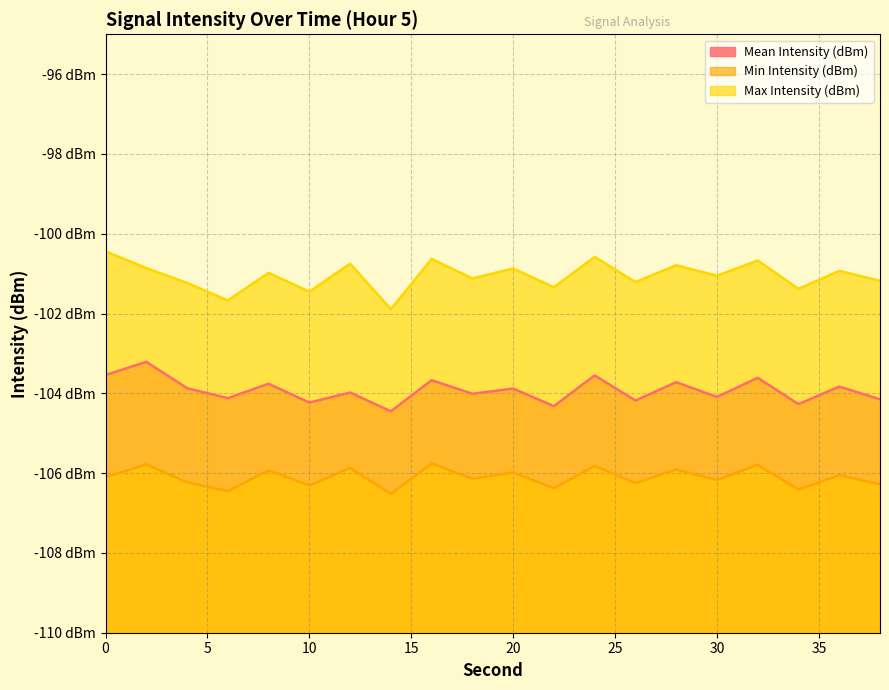

Count the number of categories in the chart.

20